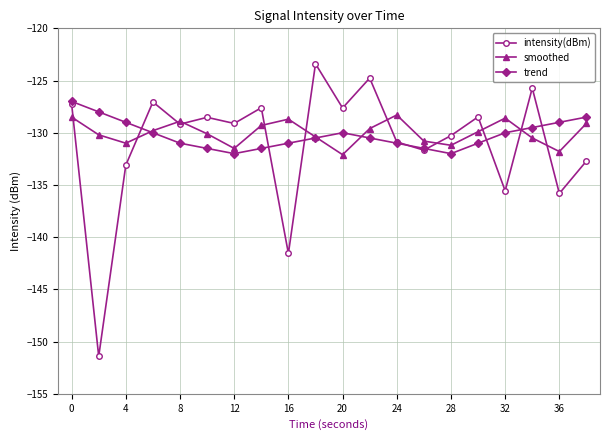

Which series has the widest spread of values?

intensity(dBm)